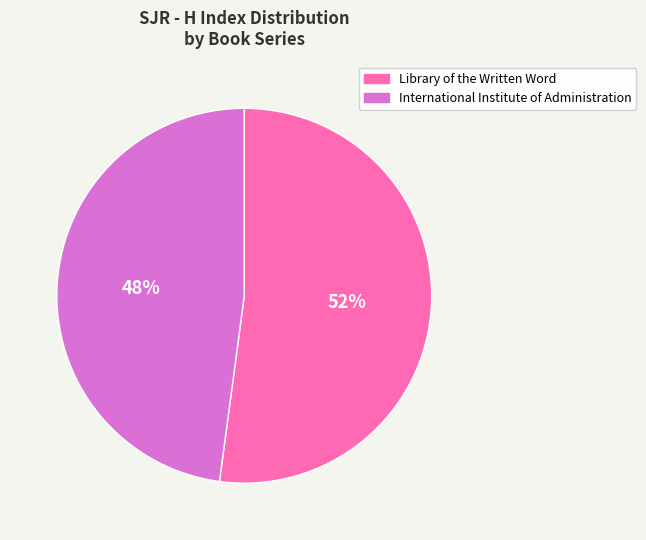

How many segments does this pie chart have?

2